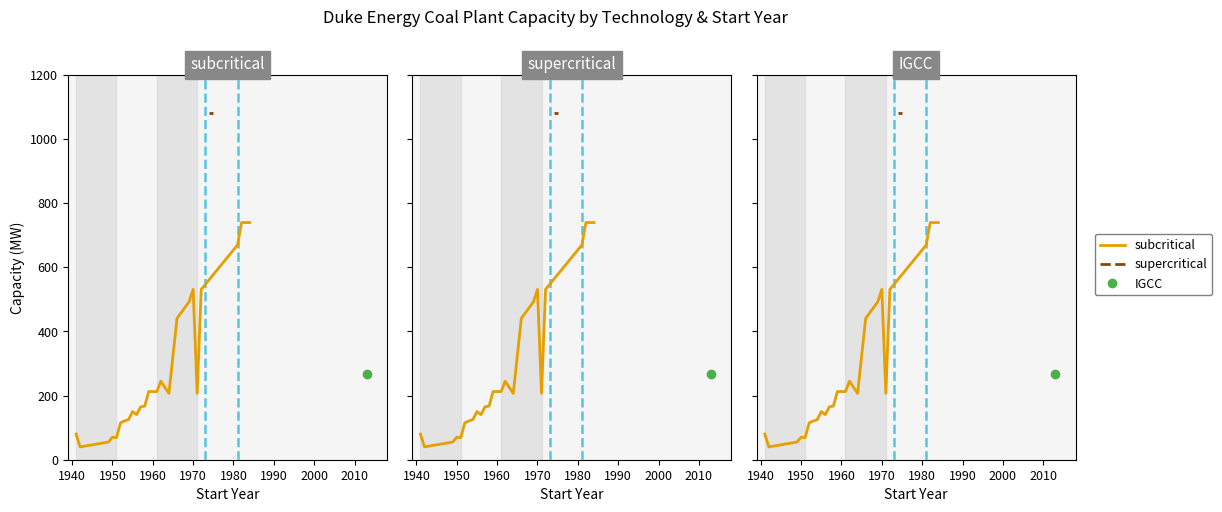

At how many categories does at least one series exceed 783?

4